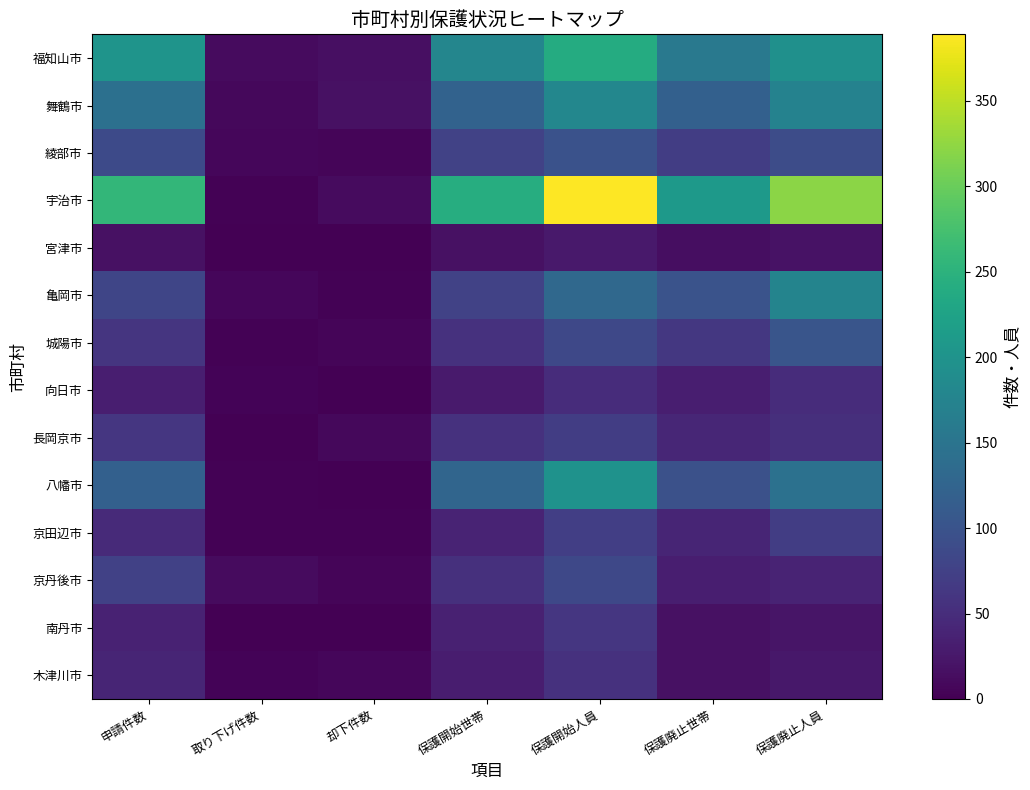

How many categories are shown in the chart?

7